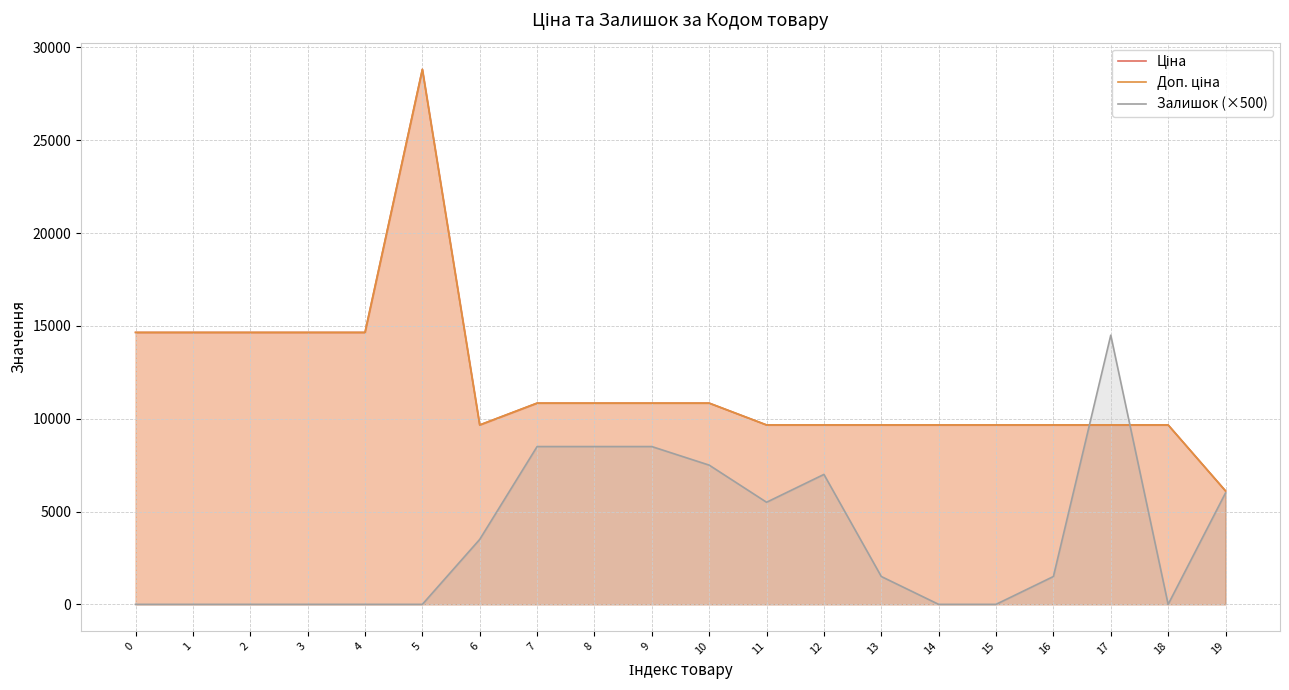

Does the chart have visible grid lines?

Yes